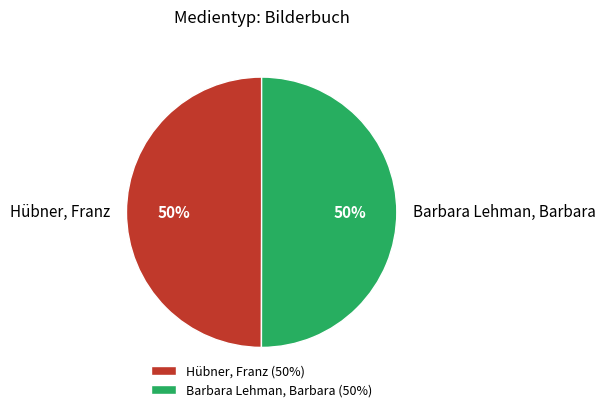

Approximately how many times larger is the value at Barbara Lehman, Barbara compared to Hübner, Franz?

1.0